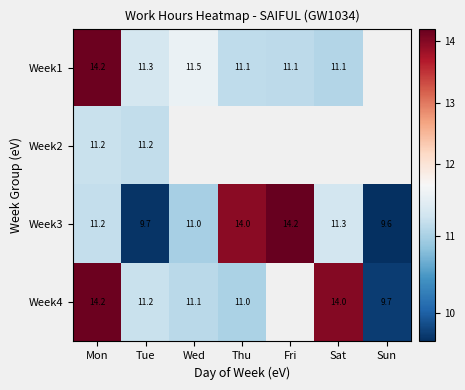

What is the difference between the Week4 values at Mon and Wed?

3.1